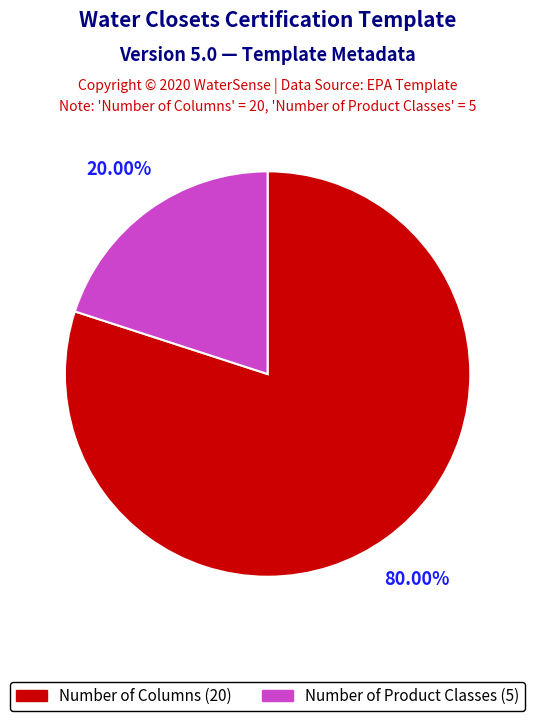

To the nearest percent, what percentage of the pie is Number of Product Classes?

20%